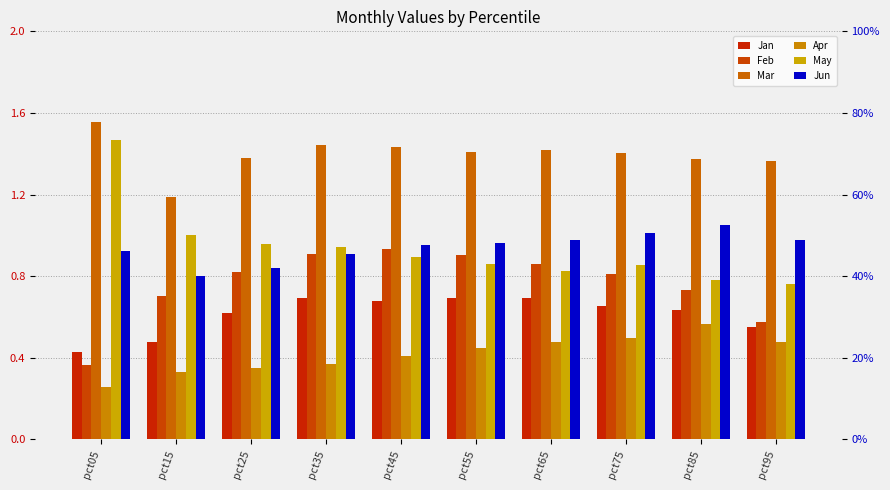

Rank the categories by Jan value from highest to lowest.

pct35, pct65, pct55, pct45, pct75, pct85, pct25, pct95, pct15, pct05